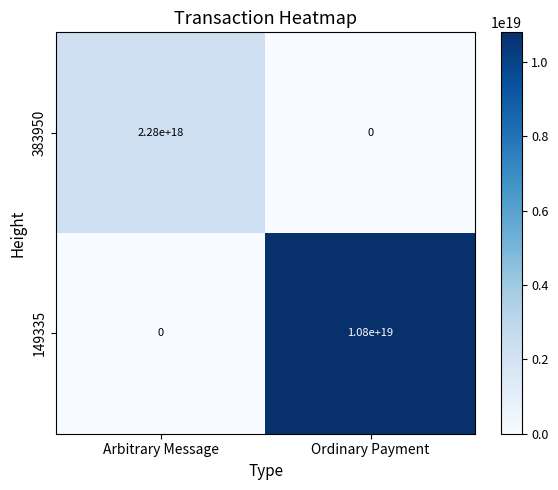

Which category has the highest value across all series?

Ordinary Payment